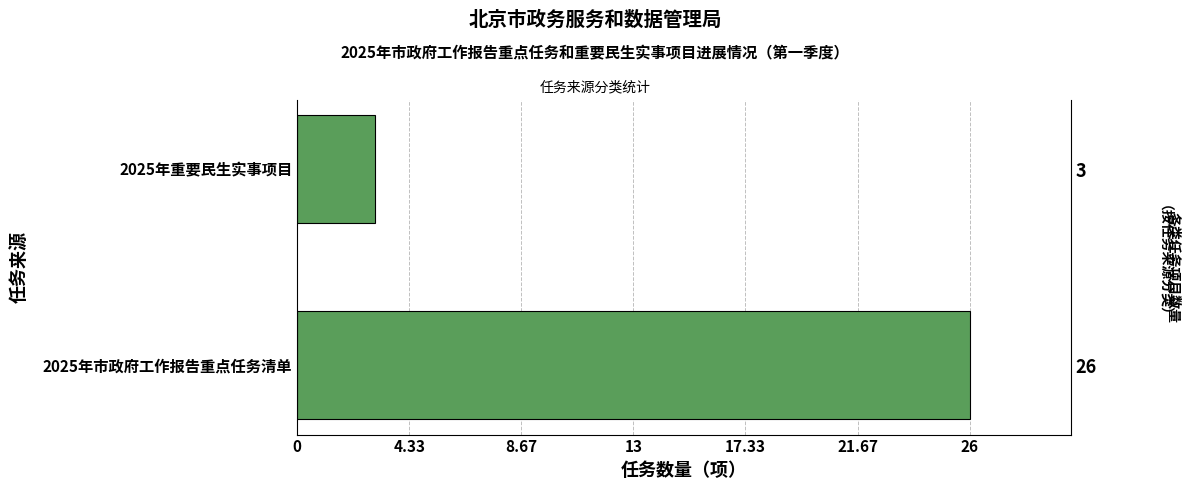

Does the chart contain any negative values?

No